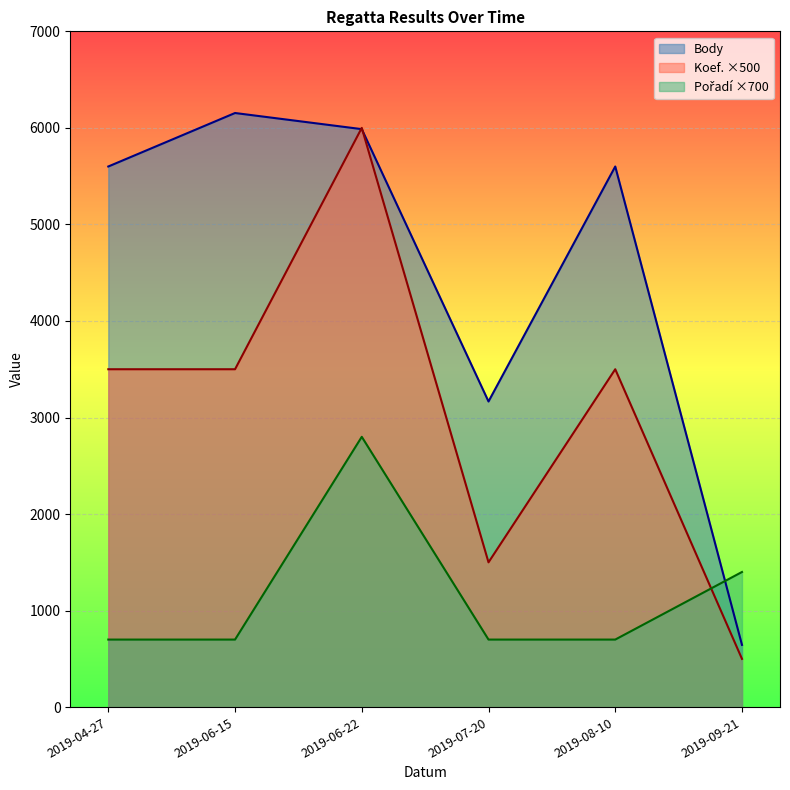

At which label does Body reach its minimum?

2019-09-21